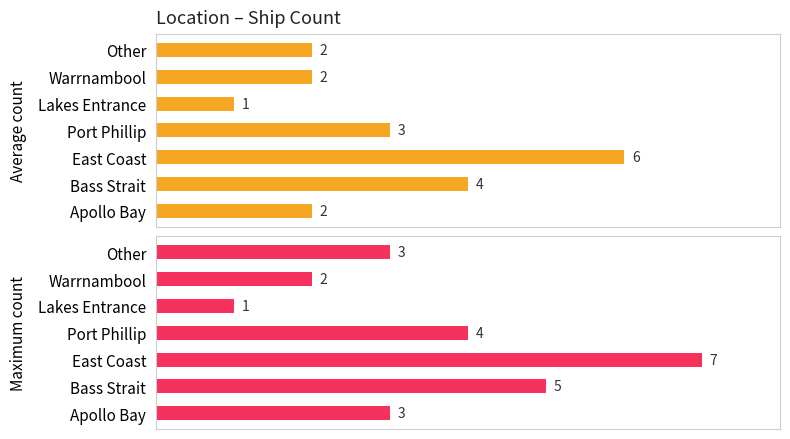

What is the difference between the second highest and second lowest values in the Average count series?

2